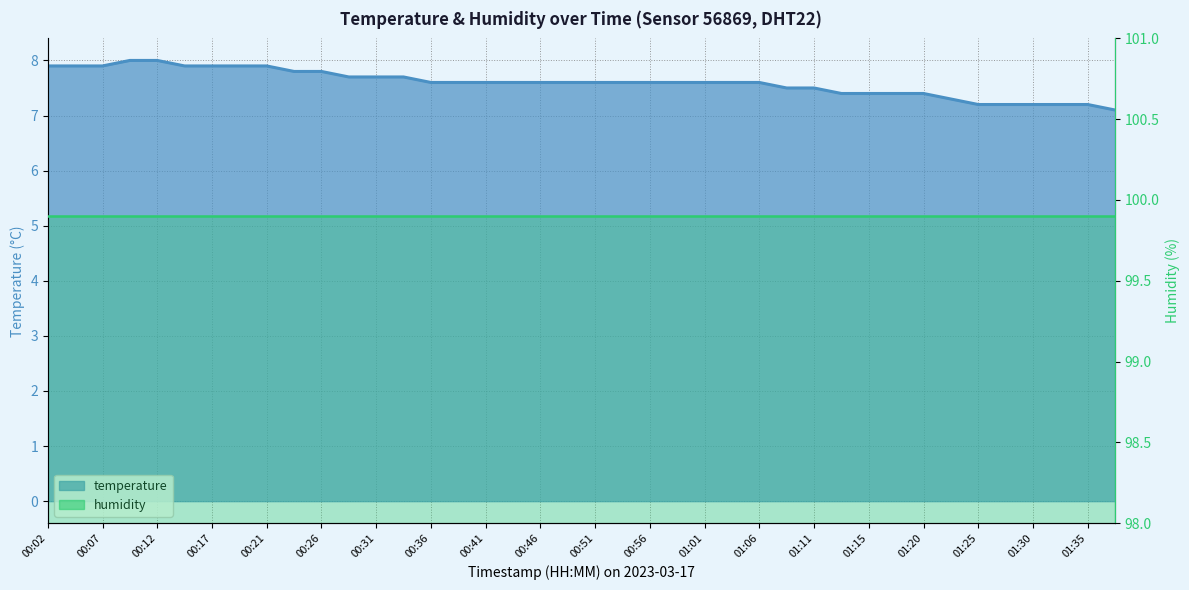

Is it true that the value at 00:54 is 7.6?

True